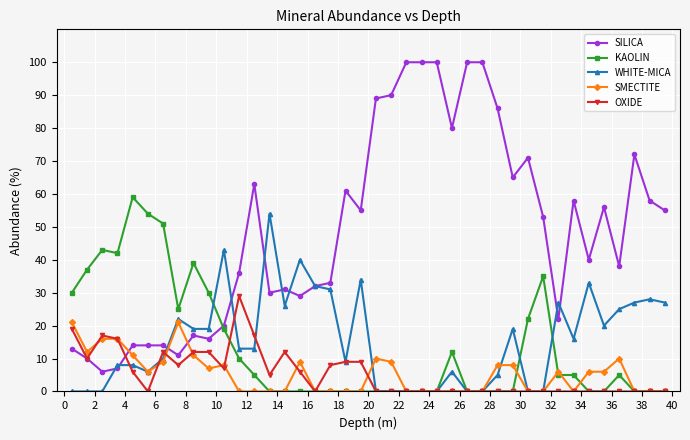

True or false: SMECTITE has more than 0 interior local peaks.

True